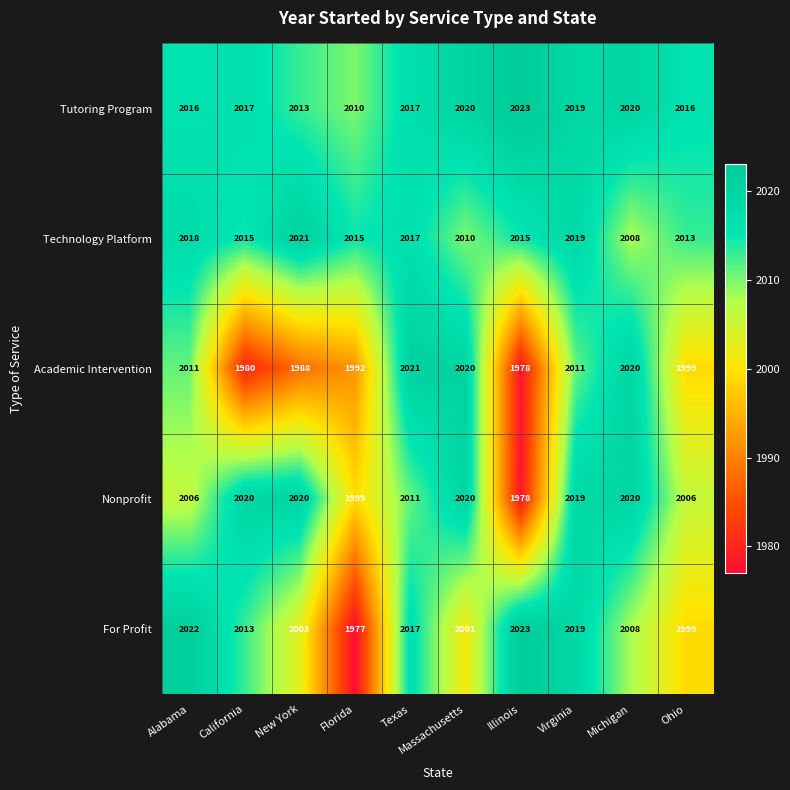

How many values in the Tutoring Program series are below 2017?

4